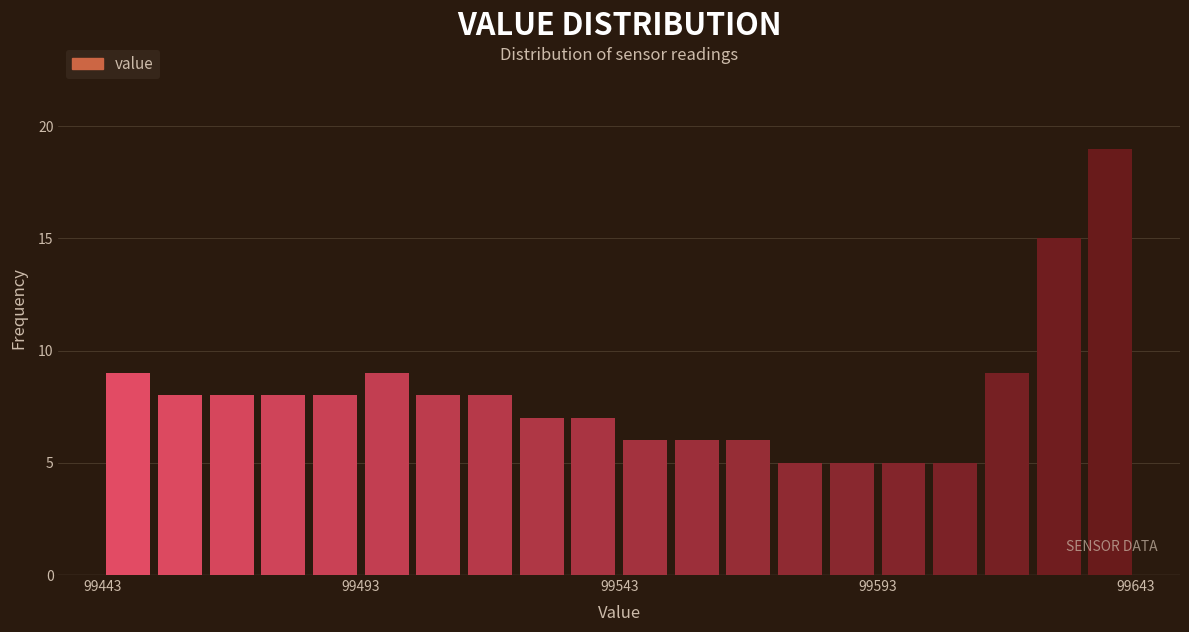

Around what value on the x-axis is the tallest bar? Give the approximate position of its centre, as read against the axis.

99640